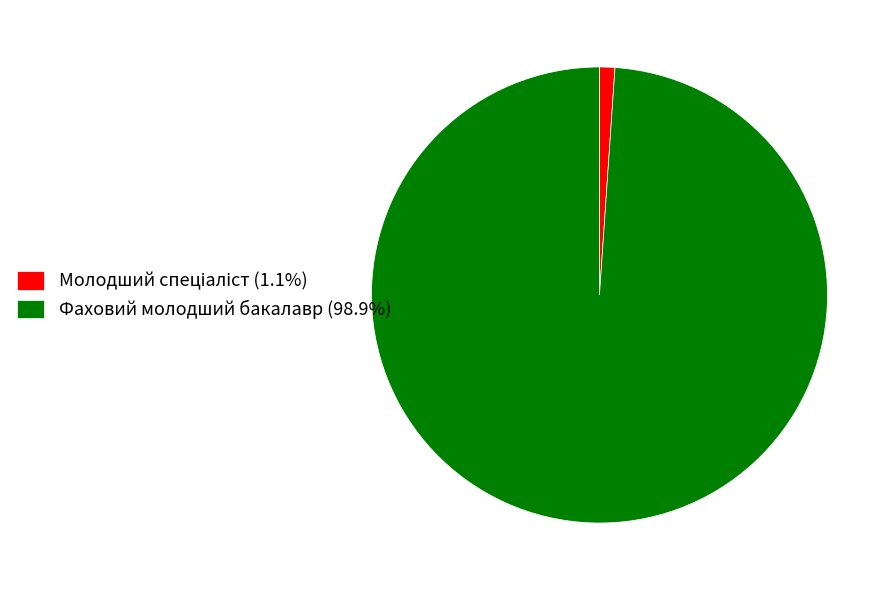

Is Фаховий молодший бакалавр (98.9%) the majority of the pie?

Yes